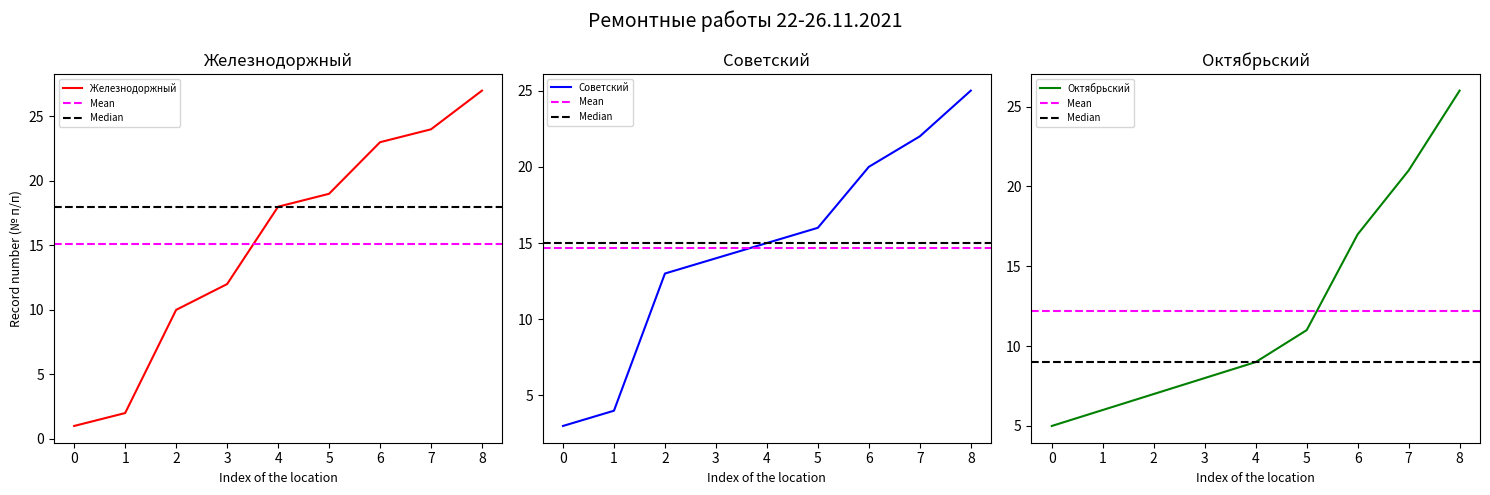

What is the sum of all Железнодоржный values?

136